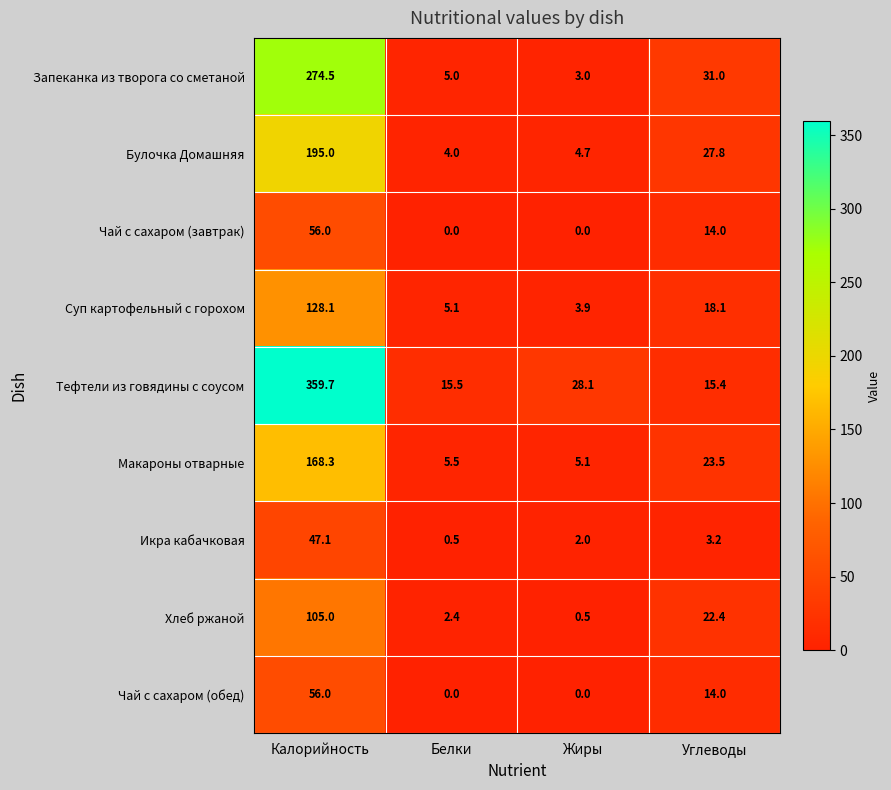

Count the number of categories in the chart.

4